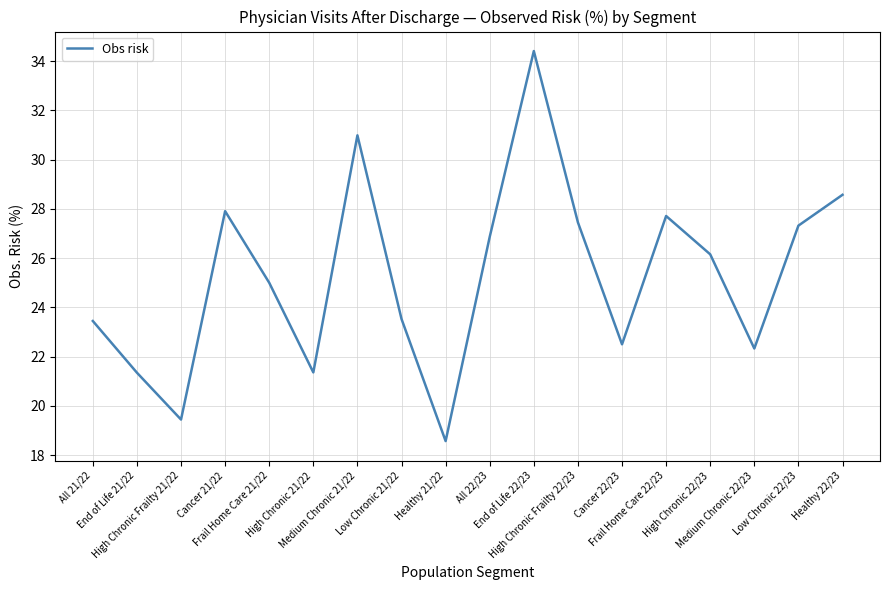

Is it true that the value at Medium Chronic 22/23 is 22.3?

True